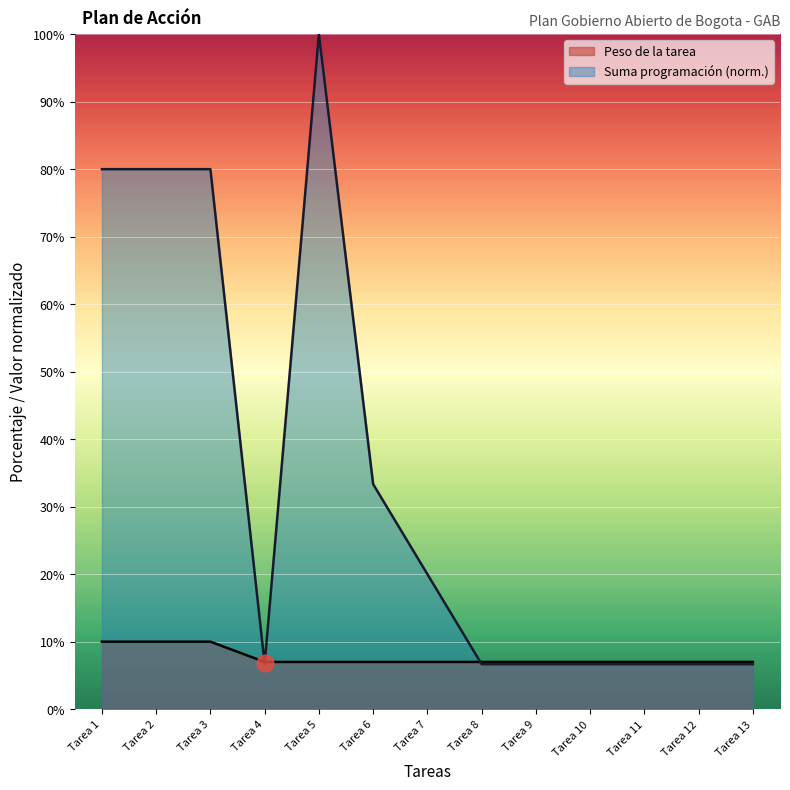

Read the value at Tarea 5.

0.1